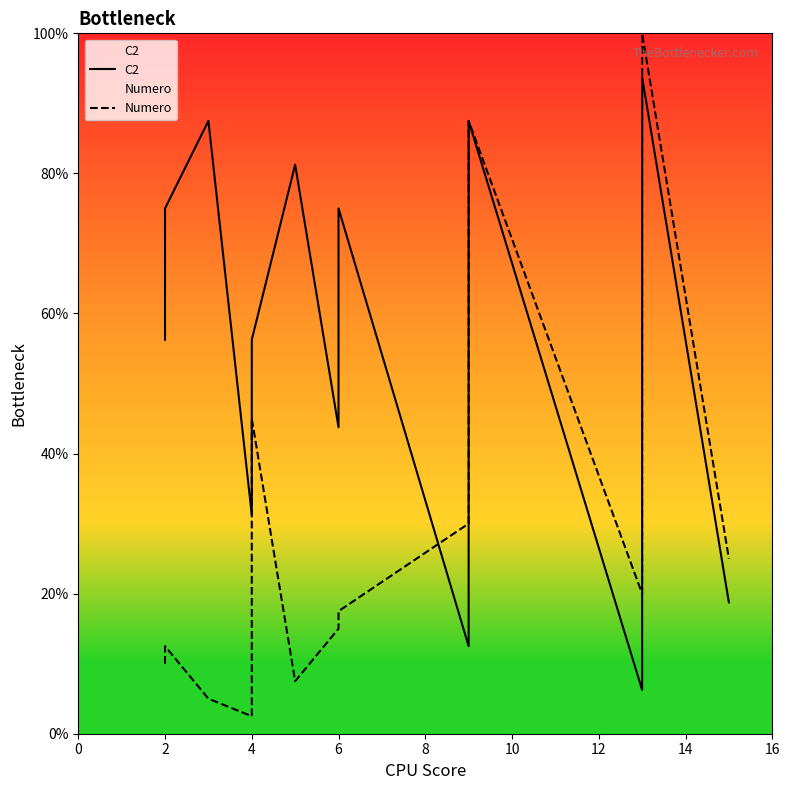

What are all the series names shown in the legend?

C2, Numero